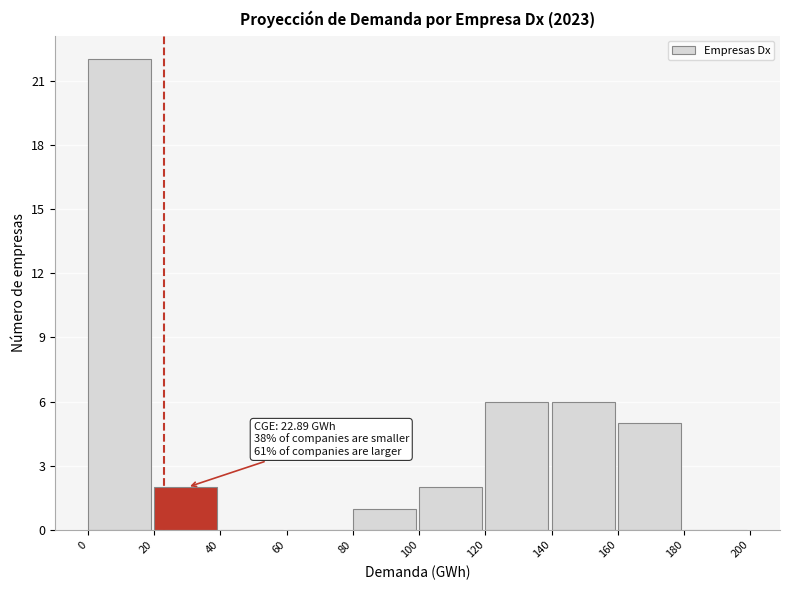

Over which range of the x-axis is the bar tallest?

0 to 20